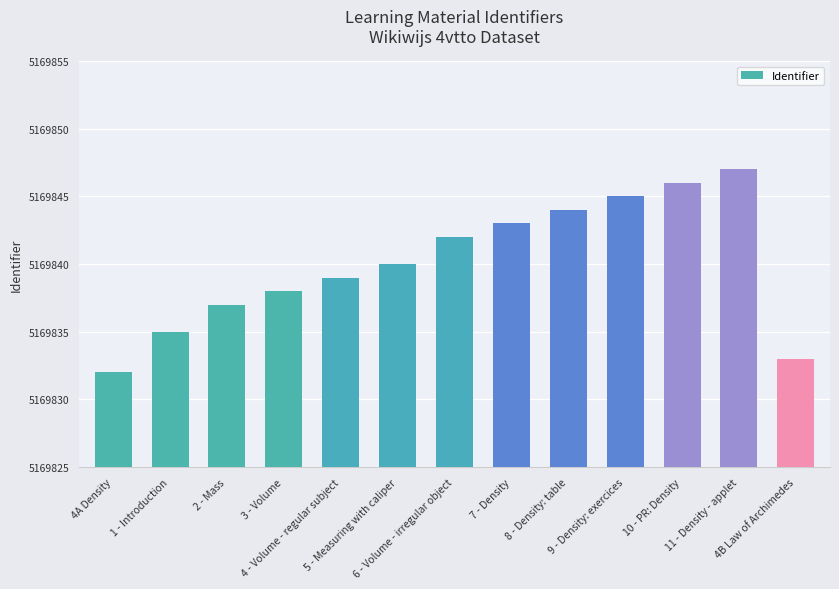

Are the bars horizontal?

No